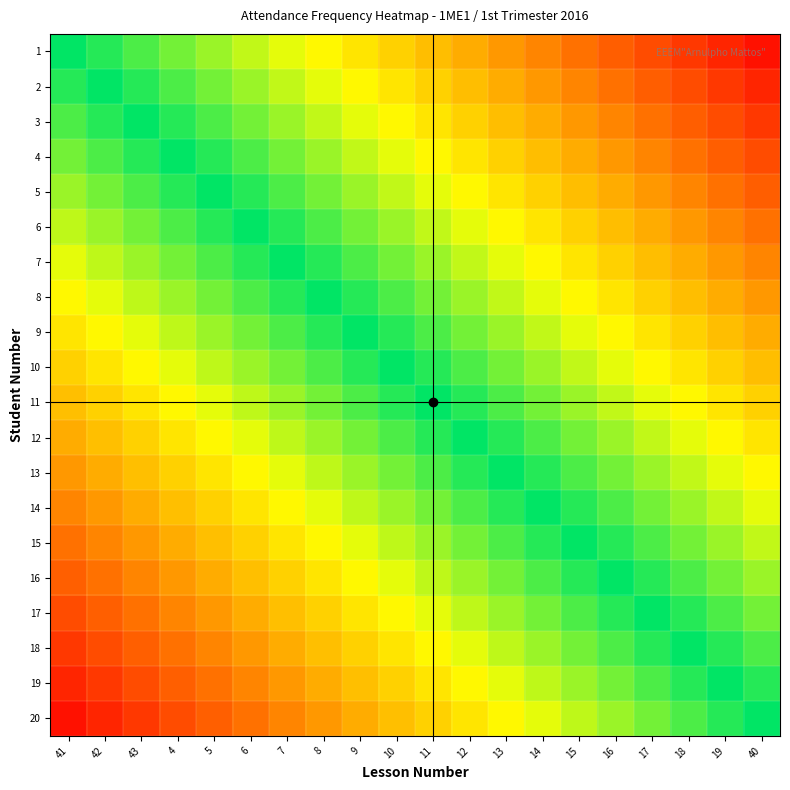

Reading right to left, what are all the values shown in this chart?

1: 40=95.0	19=90.0	18=85.0	17=80.0	16=75.0	15=70.0	14=65.0	13=60.0	12=55.0	11=50.0	10=45.0	9=40.0	8=35.0	7=30.0	6=25.0	5=20.0	4=15.0	43=10.0	42=5.0	41=0.0
2: 40=90.0	19=85.0	18=80.0	17=75.0	16=70.0	15=65.0	14=60.0	13=55.0	12=50.0	11=45.0	10=40.0	9=35.0	8=30.0	7=25.0	6=20.0	5=15.0	4=10.0	43=5.0	42=0.0	41=-5.0
3: 40=85.0	19=80.0	18=75.0	17=70.0	16=65.0	15=60.0	14=55.0	13=50.0	12=45.0	11=40.0	10=35.0	9=30.0	8=25.0	7=20.0	6=15.0	5=10.0	4=5.0	43=0.0	42=-5.0	41=-10.0
4: 40=80.0	19=75.0	18=70.0	17=65.0	16=60.0	15=55.0	14=50.0	13=45.0	12=40.0	11=35.0	10=30.0	9=25.0	8=20.0	7=15.0	6=10.0	5=5.0	4=0.0	43=-5.0	42=-10.0	41=-15.0
5: 40=75.0	19=70.0	18=65.0	17=60.0	16=55.0	15=50.0	14=45.0	13=40.0	12=35.0	11=30.0	10=25.0	9=20.0	8=15.0	7=10.0	6=5.0	5=0.0	4=-5.0	43=-10.0	42=-15.0	41=-20.0
6: 40=70.0	19=65.0	18=60.0	17=55.0	16=50.0	15=45.0	14=40.0	13=35.0	12=30.0	11=25.0	10=20.0	9=15.0	8=10.0	7=5.0	6=0.0	5=-5.0	4=-10.0	43=-15.0	42=-20.0	41=-25.0
7: 40=65.0	19=60.0	18=55.0	17=50.0	16=45.0	15=40.0	14=35.0	13=30.0	12=25.0	11=20.0	10=15.0	9=10.0	8=5.0	7=0.0	6=-5.0	5=-10.0	4=-15.0	43=-20.0	42=-25.0	41=-30.0
8: 40=60.0	19=55.0	18=50.0	17=45.0	16=40.0	15=35.0	14=30.0	13=25.0	12=20.0	11=15.0	10=10.0	9=5.0	8=0.0	7=-5.0	6=-10.0	5=-15.0	4=-20.0	43=-25.0	42=-30.0	41=-35.0
9: 40=55.0	19=50.0	18=45.0	17=40.0	16=35.0	15=30.0	14=25.0	13=20.0	12=15.0	11=10.0	10=5.0	9=0.0	8=-5.0	7=-10.0	6=-15.0	5=-20.0	4=-25.0	43=-30.0	42=-35.0	41=-40.0
10: 40=50.0	19=45.0	18=40.0	17=35.0	16=30.0	15=25.0	14=20.0	13=15.0	12=10.0	11=5.0	10=0.0	9=-5.0	8=-10.0	7=-15.0	6=-20.0	5=-25.0	4=-30.0	43=-35.0	42=-40.0	41=-45.0
11: 40=45.0	19=40.0	18=35.0	17=30.0	16=25.0	15=20.0	14=15.0	13=10.0	12=5.0	11=0.0	10=-5.0	9=-10.0	8=-15.0	7=-20.0	6=-25.0	5=-30.0	4=-35.0	43=-40.0	42=-45.0	41=-50.0
12: 40=40.0	19=35.0	18=30.0	17=25.0	16=20.0	15=15.0	14=10.0	13=5.0	12=0.0	11=-5.0	10=-10.0	9=-15.0	8=-20.0	7=-25.0	6=-30.0	5=-35.0	4=-40.0	43=-45.0	42=-50.0	41=-55.0
13: 40=35.0	19=30.0	18=25.0	17=20.0	16=15.0	15=10.0	14=5.0	13=0.0	12=-5.0	11=-10.0	10=-15.0	9=-20.0	8=-25.0	7=-30.0	6=-35.0	5=-40.0	4=-45.0	43=-50.0	42=-55.0	41=-60.0
14: 40=30.0	19=25.0	18=20.0	17=15.0	16=10.0	15=5.0	14=0.0	13=-5.0	12=-10.0	11=-15.0	10=-20.0	9=-25.0	8=-30.0	7=-35.0	6=-40.0	5=-45.0	4=-50.0	43=-55.0	42=-60.0	41=-65.0
15: 40=25.0	19=20.0	18=15.0	17=10.0	16=5.0	15=0.0	14=-5.0	13=-10.0	12=-15.0	11=-20.0	10=-25.0	9=-30.0	8=-35.0	7=-40.0	6=-45.0	5=-50.0	4=-55.0	43=-60.0	42=-65.0	41=-70.0
16: 40=20.0	19=15.0	18=10.0	17=5.0	16=0.0	15=-5.0	14=-10.0	13=-15.0	12=-20.0	11=-25.0	10=-30.0	9=-35.0	8=-40.0	7=-45.0	6=-50.0	5=-55.0	4=-60.0	43=-65.0	42=-70.0	41=-75.0
17: 40=15.0	19=10.0	18=5.0	17=0.0	16=-5.0	15=-10.0	14=-15.0	13=-20.0	12=-25.0	11=-30.0	10=-35.0	9=-40.0	8=-45.0	7=-50.0	6=-55.0	5=-60.0	4=-65.0	43=-70.0	42=-75.0	41=-80.0
18: 40=10.0	19=5.0	18=0.0	17=-5.0	16=-10.0	15=-15.0	14=-20.0	13=-25.0	12=-30.0	11=-35.0	10=-40.0	9=-45.0	8=-50.0	7=-55.0	6=-60.0	5=-65.0	4=-70.0	43=-75.0	42=-80.0	41=-85.0
19: 40=5.0	19=0.0	18=-5.0	17=-10.0	16=-15.0	15=-20.0	14=-25.0	13=-30.0	12=-35.0	11=-40.0	10=-45.0	9=-50.0	8=-55.0	7=-60.0	6=-65.0	5=-70.0	4=-75.0	43=-80.0	42=-85.0	41=-90.0
20: 40=0.0	19=-5.0	18=-10.0	17=-15.0	16=-20.0	15=-25.0	14=-30.0	13=-35.0	12=-40.0	11=-45.0	10=-50.0	9=-55.0	8=-60.0	7=-65.0	6=-70.0	5=-75.0	4=-80.0	43=-85.0	42=-90.0	41=-95.0